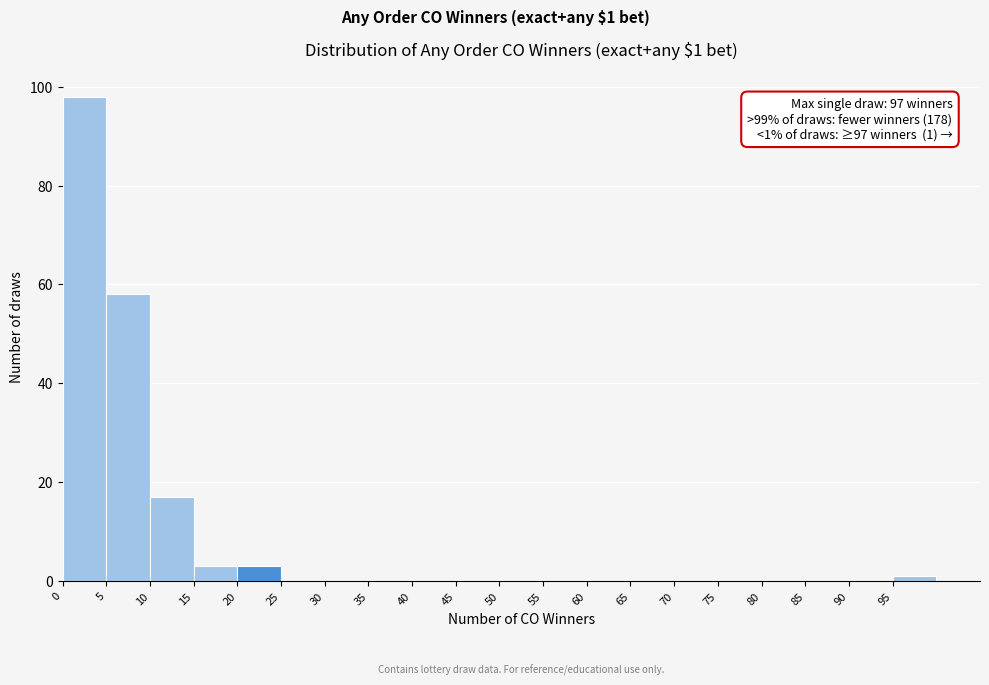

Which range on the x-axis has the tallest bar?

0 to 5